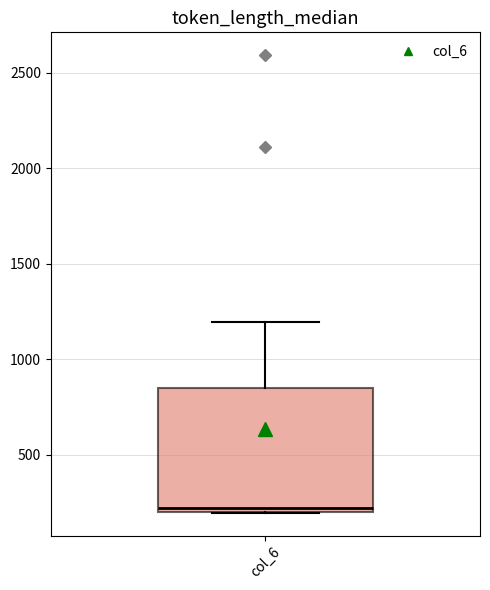

Where is the lower edge of the box for col_6 on the y-axis? The values are not printed on the chart, so give them approximately, as read against the axis.

200